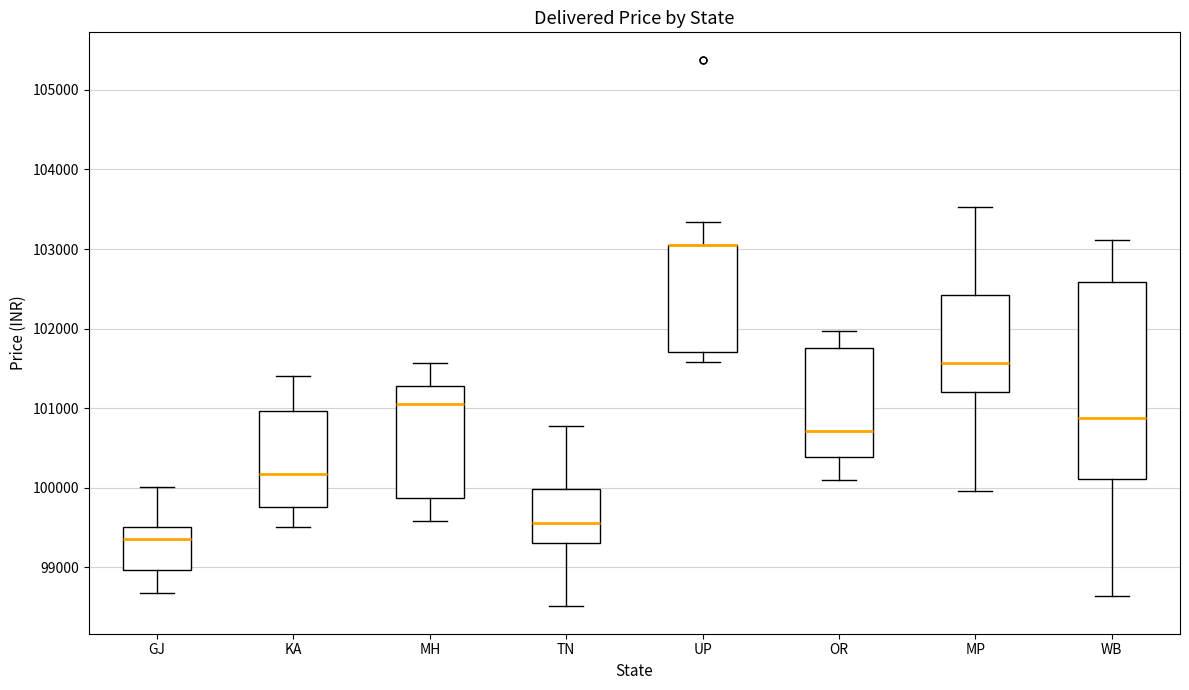

Reading left to right, transcribe this box plot: for each box, give where its median line is, the range the box spans, and where its two whiskers end, as read against the y-axis. The values are not printed on the chart, so give them approximately, as read against the axis.

GJ: median 99400, box 99000 to 99500, whiskers 98700 to 100000
KA: median 100200, box 99800 to 101000, whiskers 99500 to 101400
MH: median 101100, box 99900 to 101300, whiskers 99600 to 101600
TN: median 99600, box 99300 to 100000, whiskers 98500 to 100800
UP: median 103100 (drawn on the box's upper edge), box 101700 to 103100, whiskers 101600 to 103300
OR: median 100700, box 100400 to 101800, whiskers 100100 to 102000
MP: median 101600, box 101200 to 102400, whiskers 100000 to 103500
WB: median 100900, box 100100 to 102600, whiskers 98600 to 103100